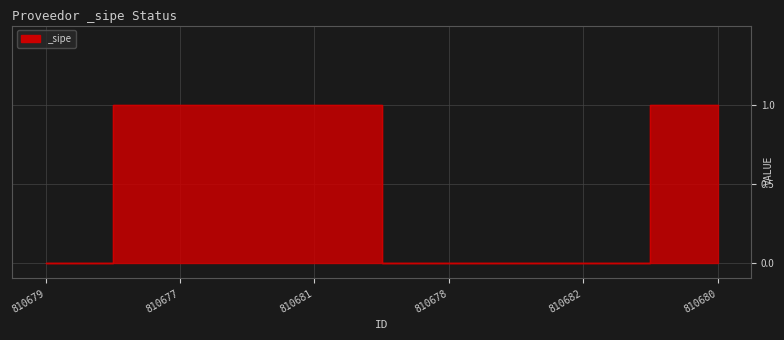

True or false: there are more than 2 points higher than both neighbors.

False